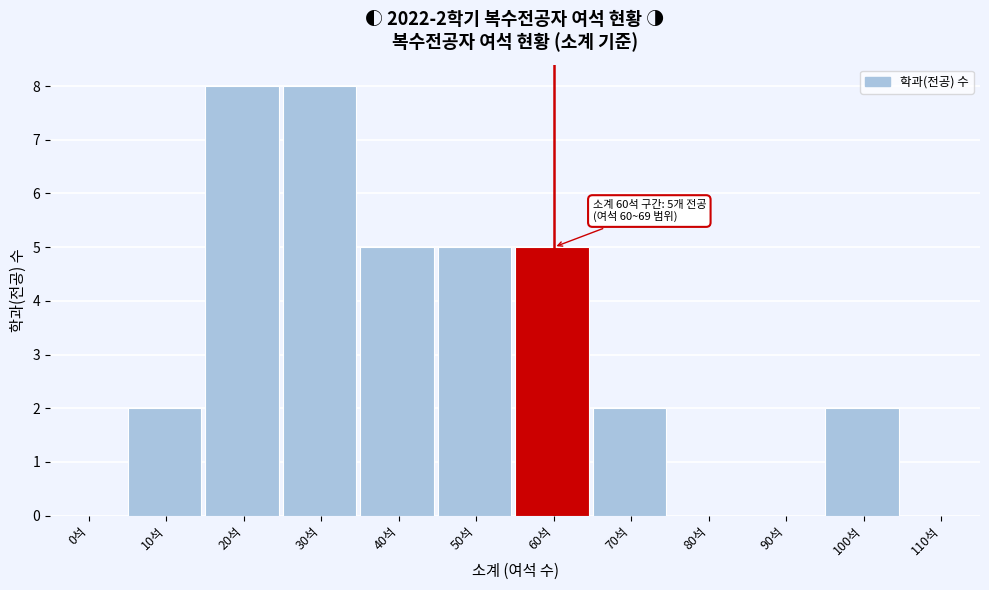

Reading right to left, list all the values displayed in this chart.

110석=0	100석=2	90석=0	80석=0	70석=2	60석=5	50석=5	40석=5	30석=8	20석=8	10석=2	0석=0